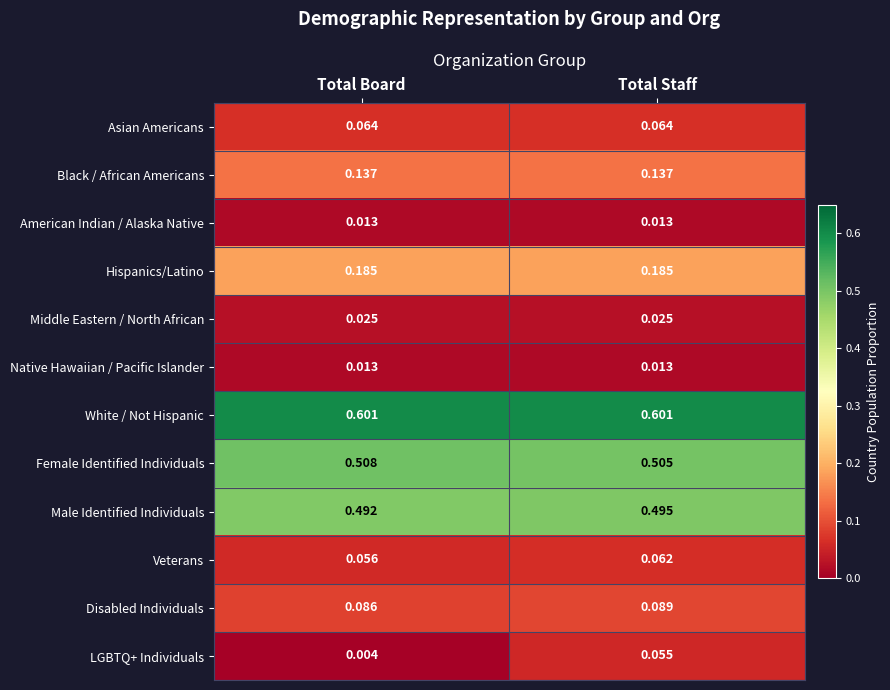

Which series has the largest total across all categories?

White / Not Hispanic